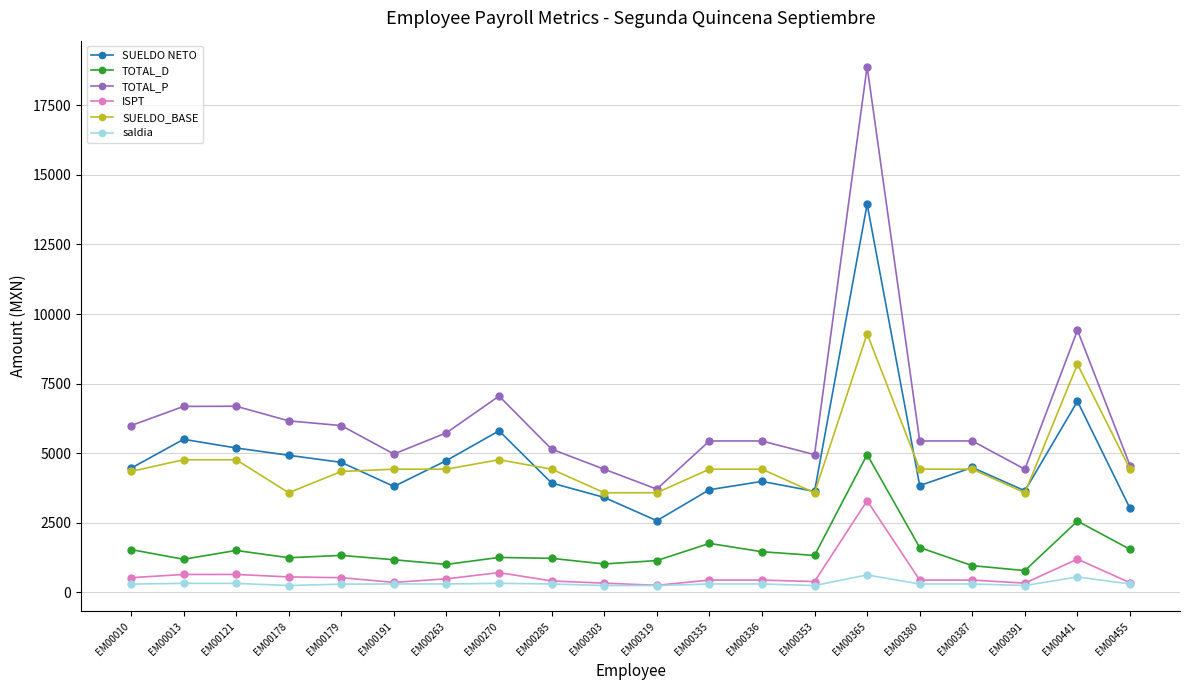

What are all the series names shown in the legend?

SUELDO NETO, TOTAL_D, TOTAL_P, ISPT, SUELDO_BASE, saldia